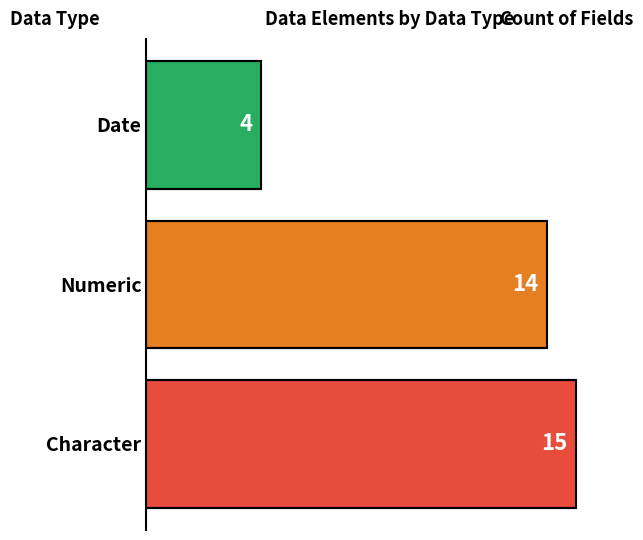

Is it true that the value at Character is 27?

False